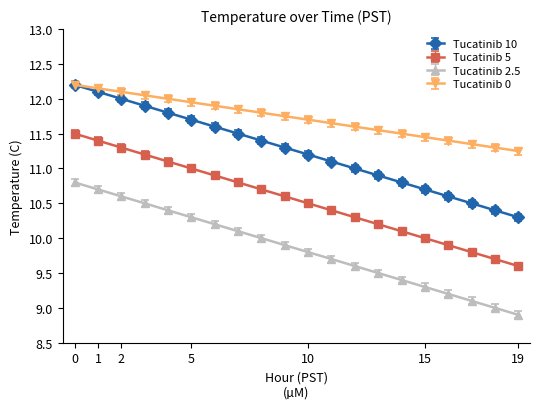

At how many categories does at least one series exceed 11?

20